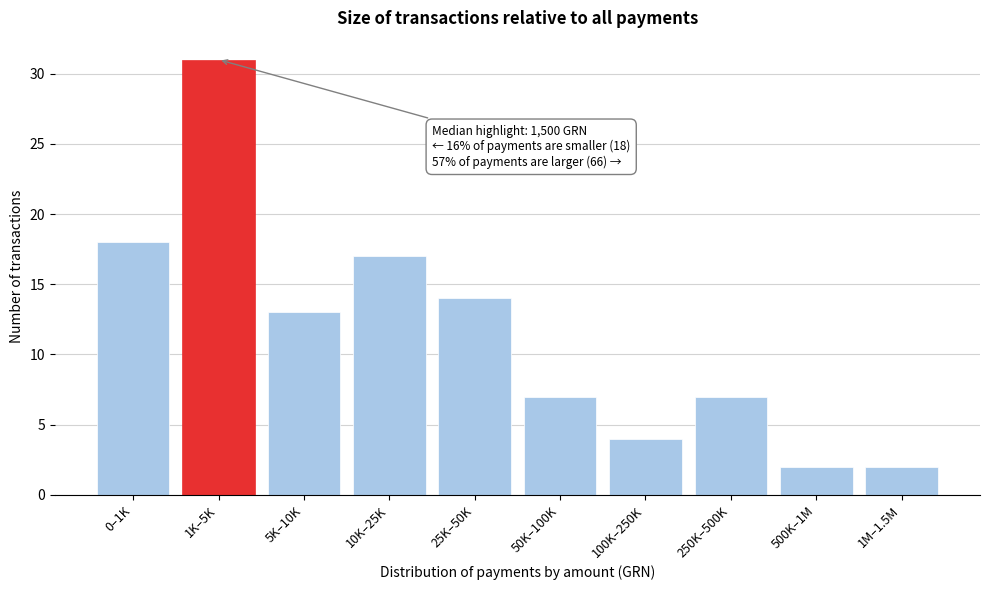

Reading left to right, list all the values displayed in this chart.

0–1K=18	1K–5K=31	5K–10K=13	10K–25K=17	25K–50K=14	50K–100K=7	100K–250K=4	250K–500K=7	500K–1M=2	1M–1.5M=2